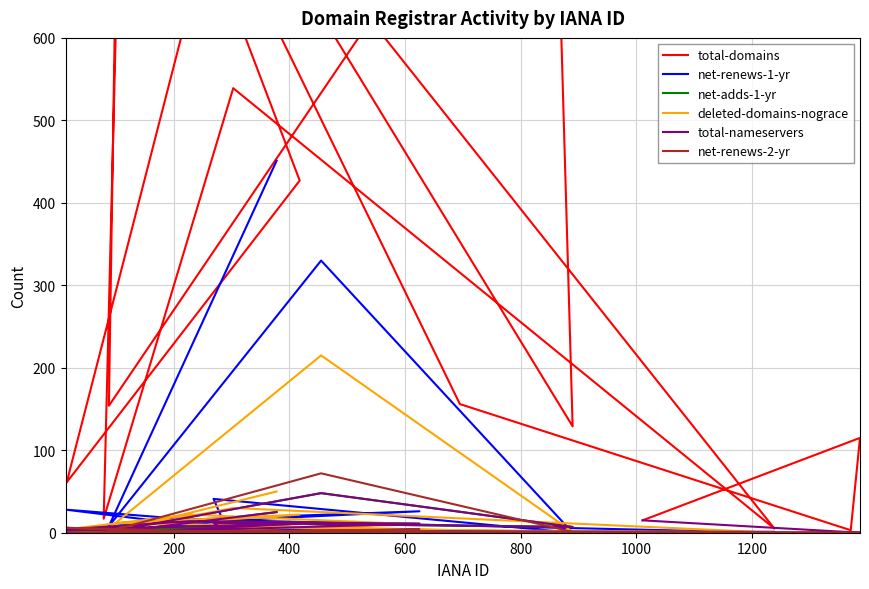

Does the chart have visible grid lines?

Yes